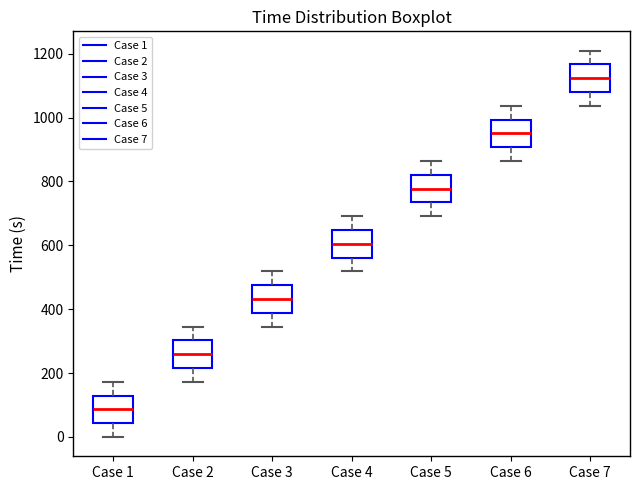

Where does the upper whisker of the box for Case 1 end on the y-axis? The values are not printed on the chart, so give them approximately, as read against the axis.

180